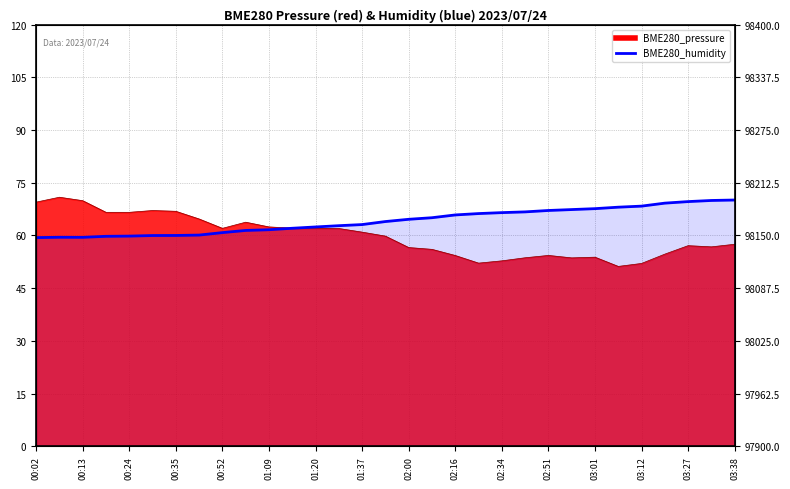

Where does the data first go above 533?

03:38